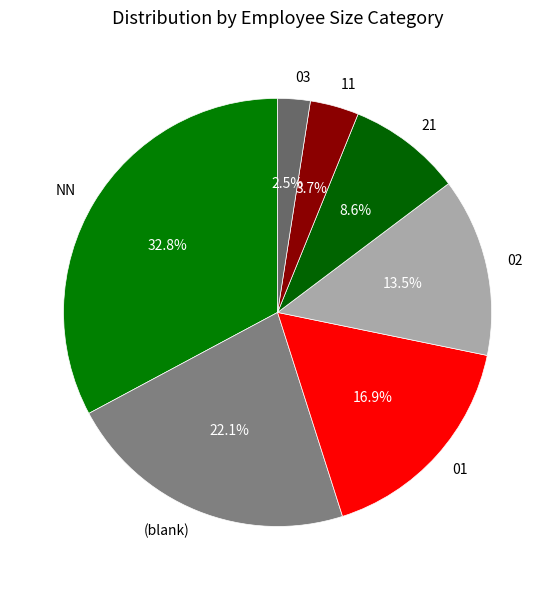

Count the number of slices in the pie.

7